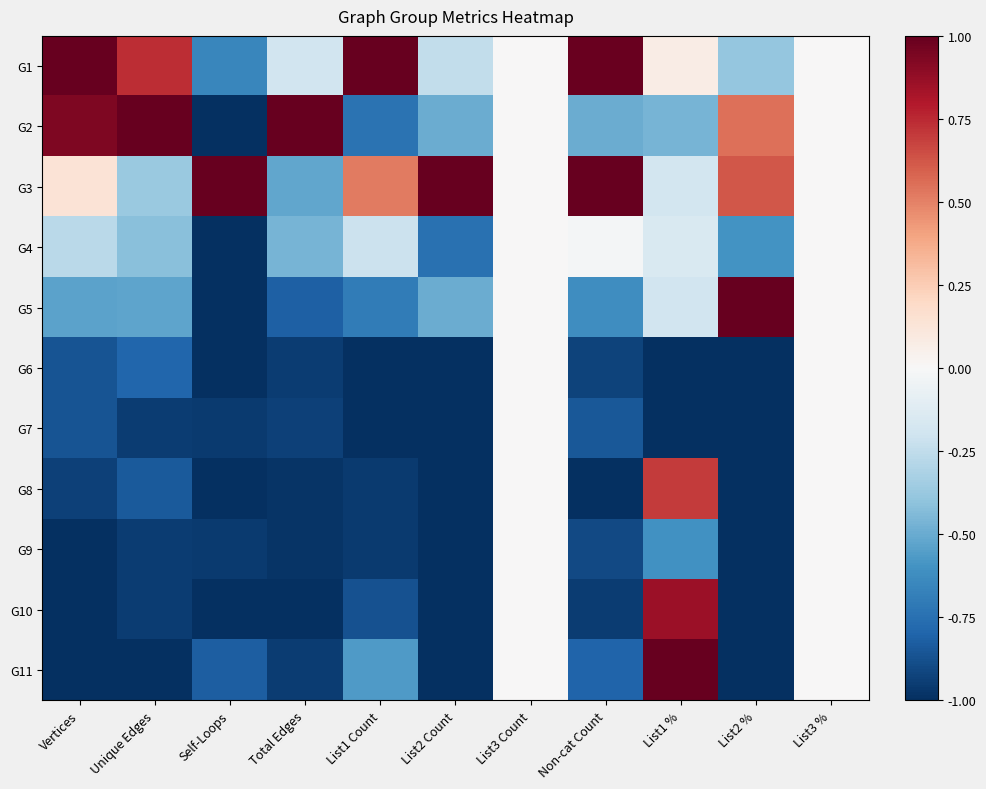

What is the smallest value displayed?

-1.0